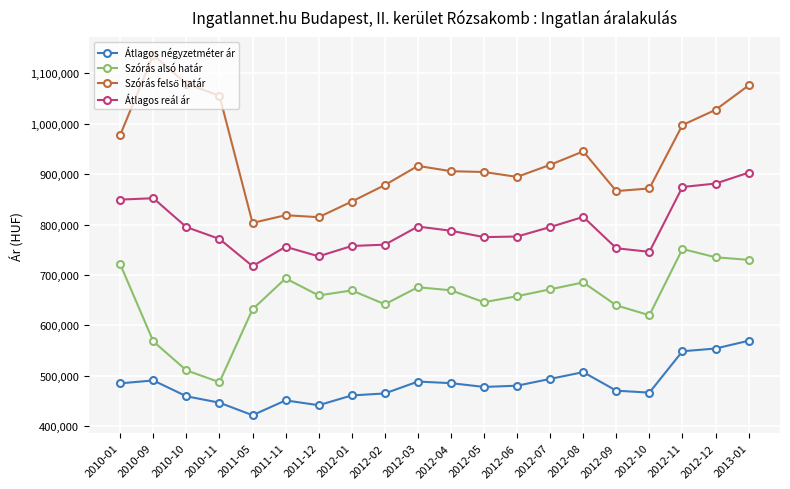

What position from the right is 2010-09?

19